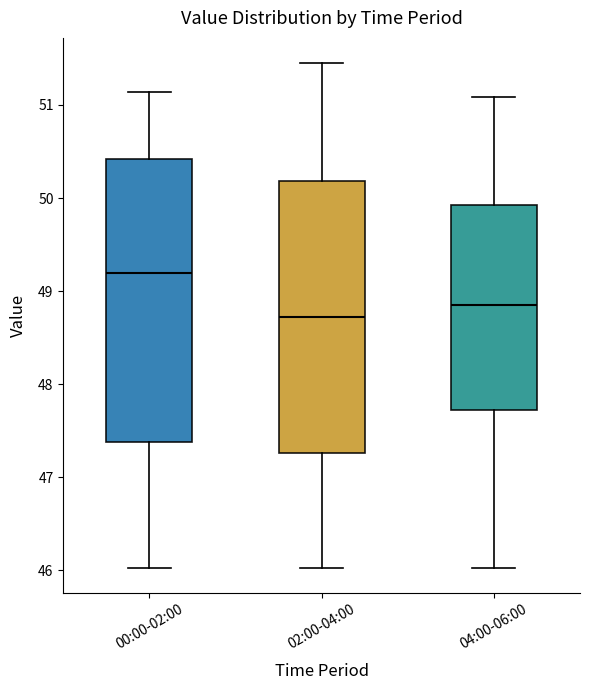

Reading left to right, read every box against the y-axis: the position of its median line, the range the box covers, and the ends of its whiskers. The values are not printed on the chart, so give them approximately, as read against the axis.

00:00-02:00: median 49.2, box 47.4 to 50.4, whiskers 46.0 to 51.1
02:00-04:00: median 48.7, box 47.3 to 50.2, whiskers 46.0 to 51.5
04:00-06:00: median 48.9, box 47.7 to 49.9, whiskers 46.0 to 51.1